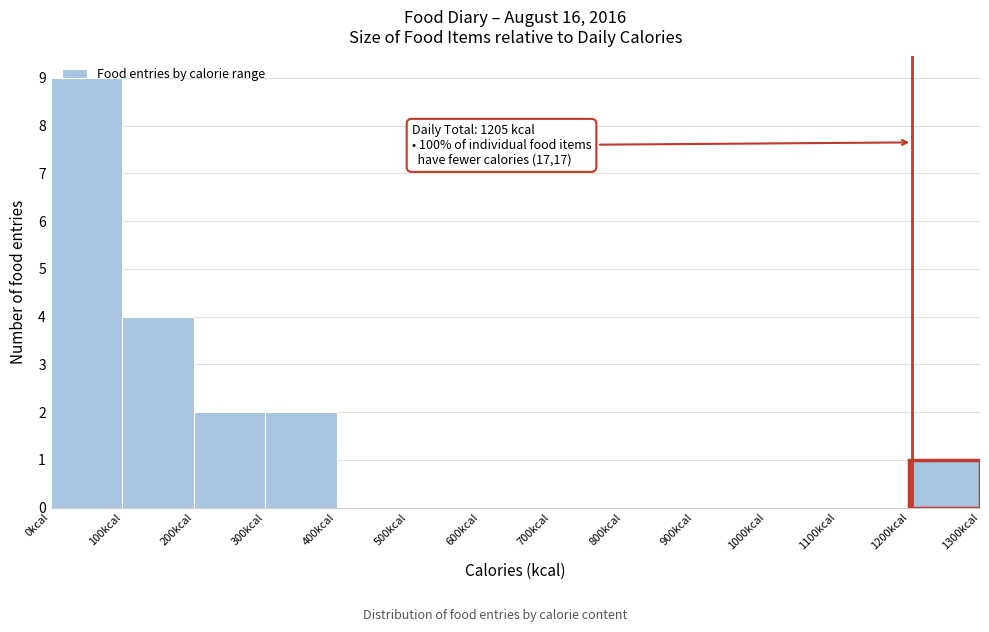

Which range on the x-axis has the tallest bar?

0 to 100